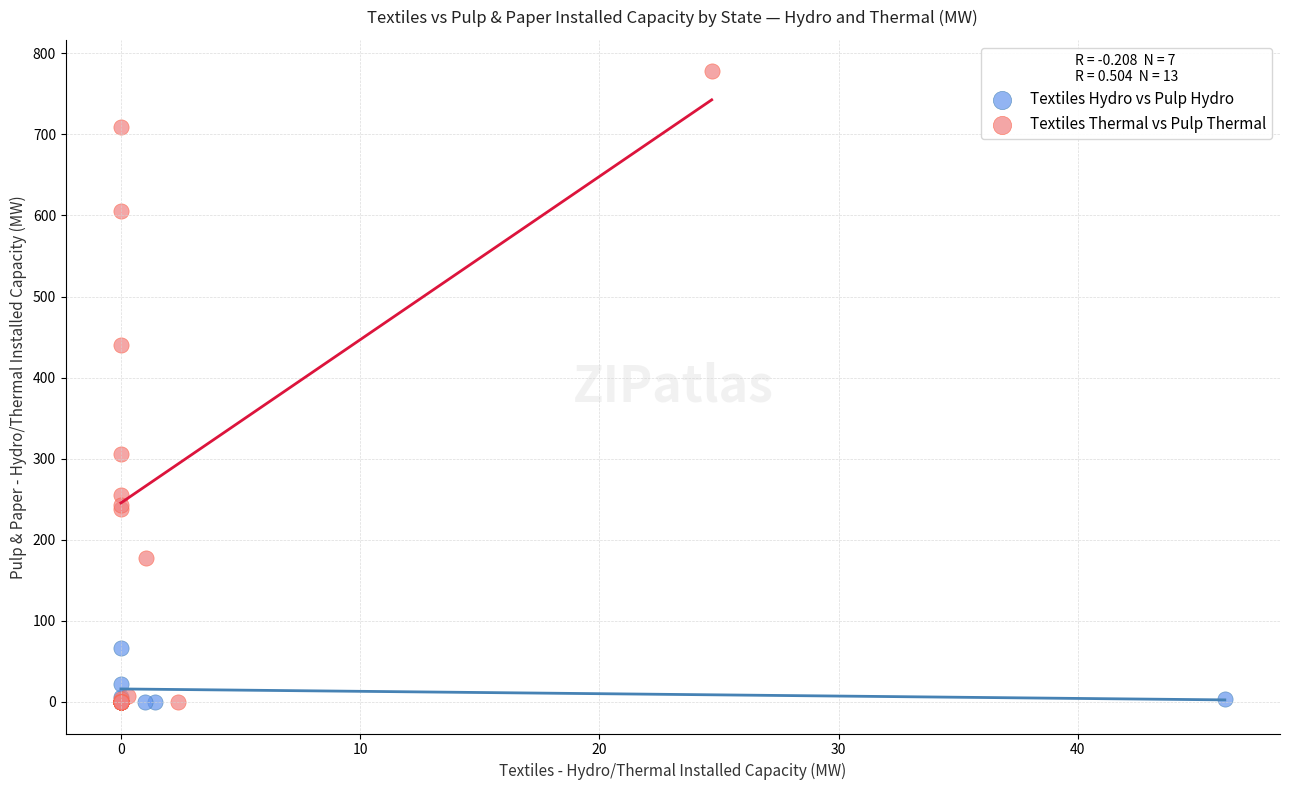

Which series has the largest Y range (max minus min)?

Textiles Thermal vs Pulp Thermal